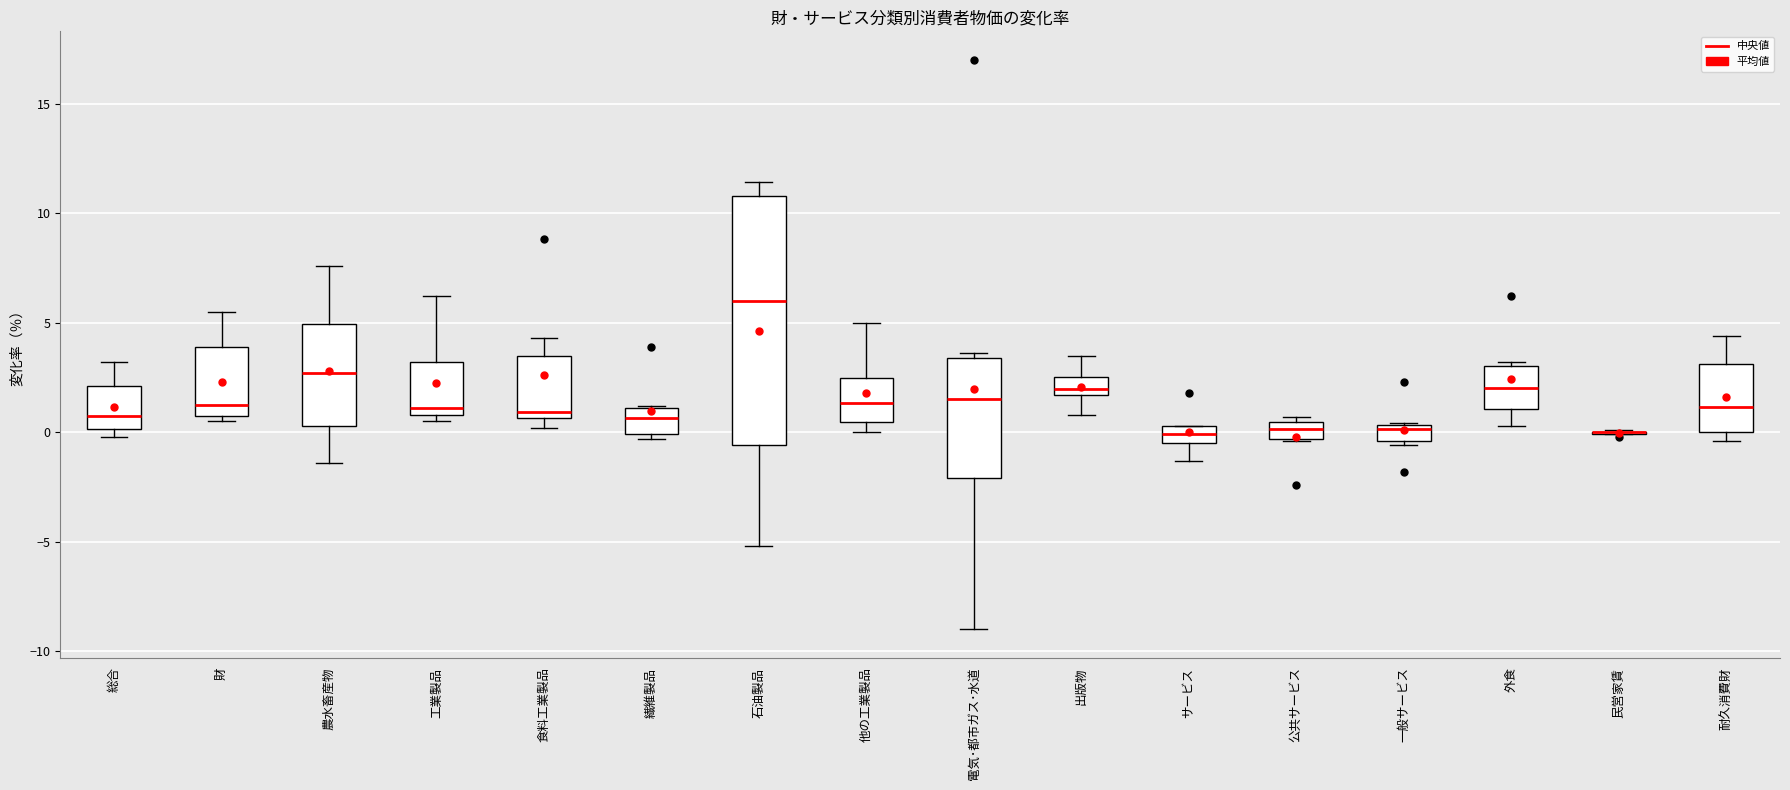

Where does the median line of the box for 石油製品 sit on the y-axis? The values are not printed on the chart, so give them approximately, as read against the axis.

6.0